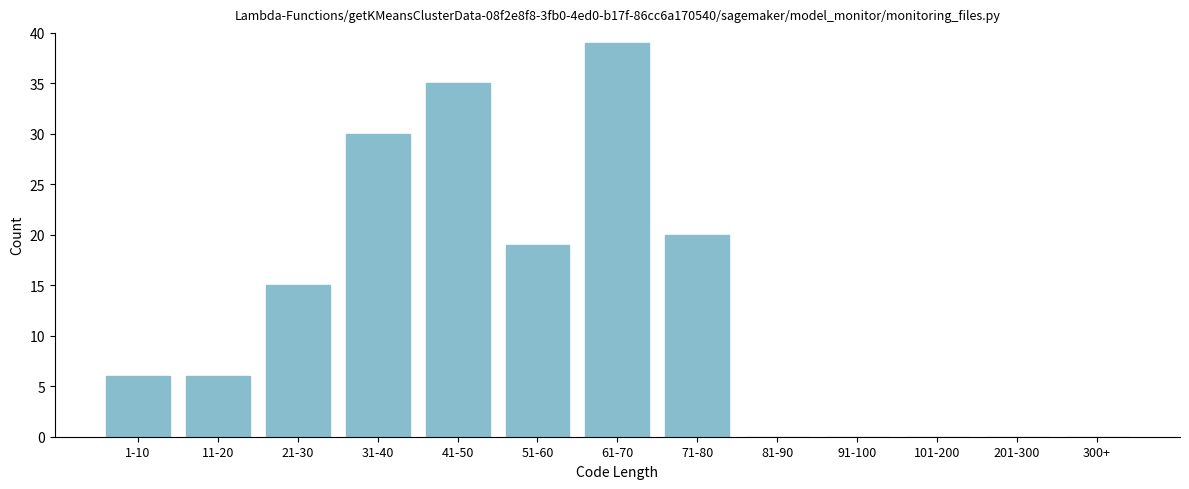

Reading left to right, transcribe all the data shown in this chart.

1-10=6	11-20=6	21-30=15	31-40=30	41-50=35	51-60=19	61-70=39	71-80=20	81-90=0	91-100=0	101-200=0	201-300=0	300+=0